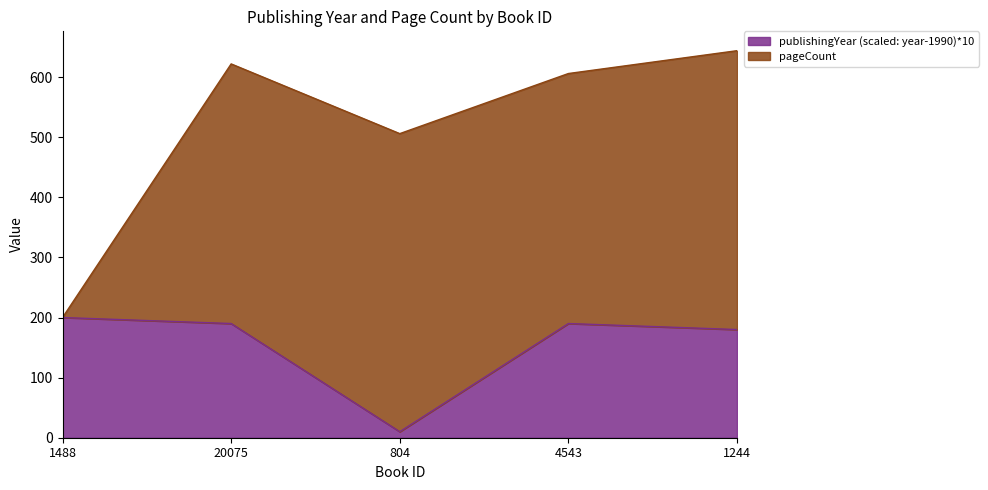

True or false: the data shows 200 at 1488.

True